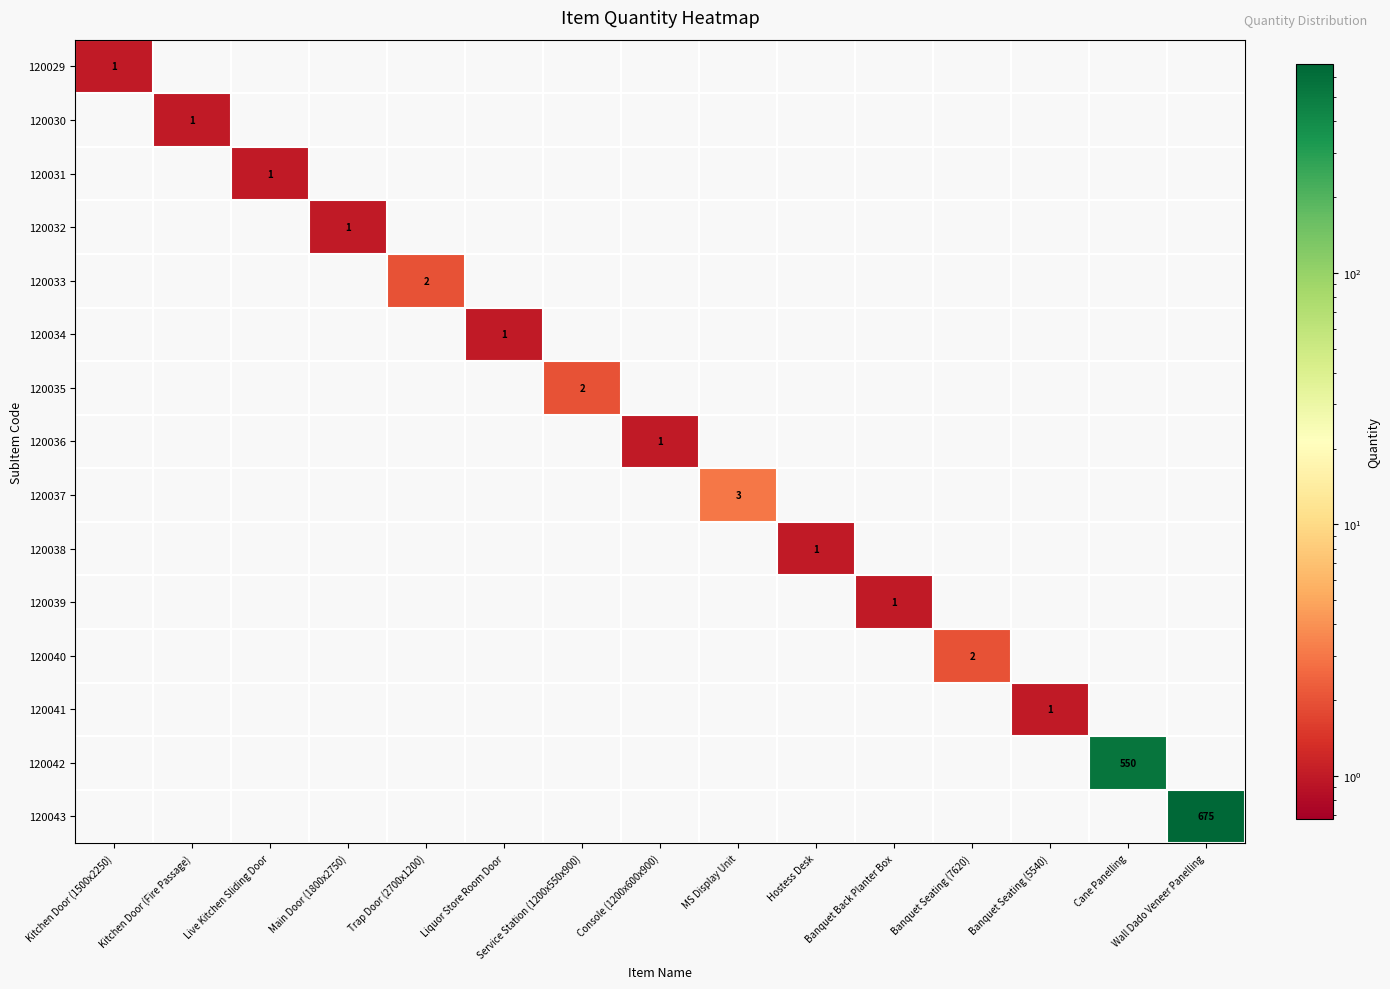

Is it true that 120040 equals 1 at Service Station (1200x550x900)?

False